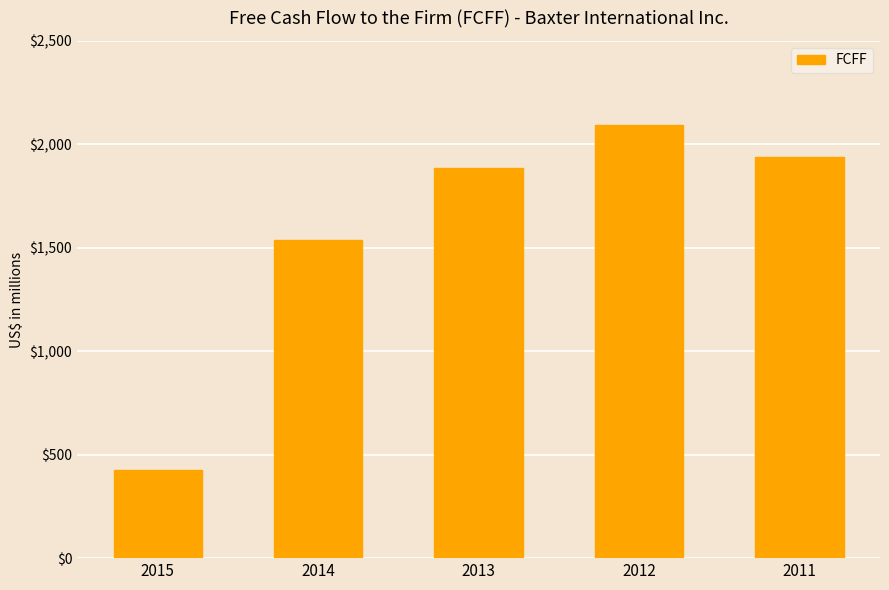

True or false: the data shows 3246 at 2013.

False